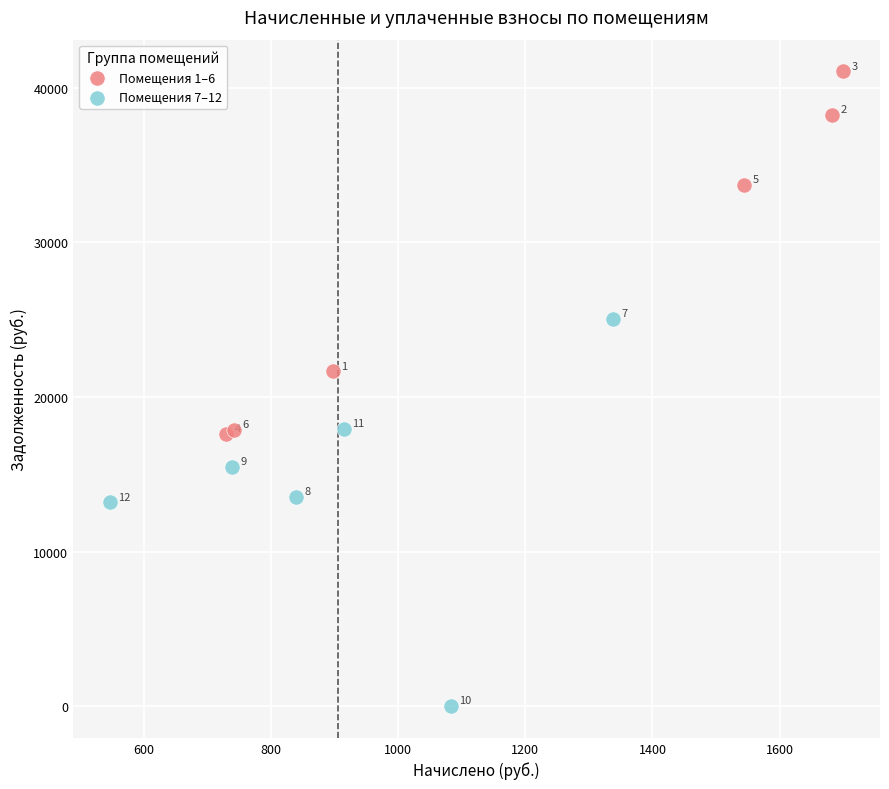

Which series contains the highest Y value?

Помещения 1–6